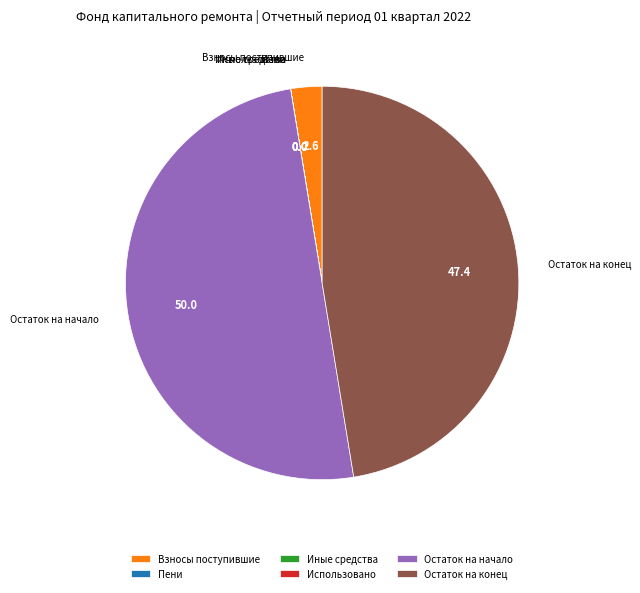

Is it true that Остаток на конец is 62% of the pie?

False